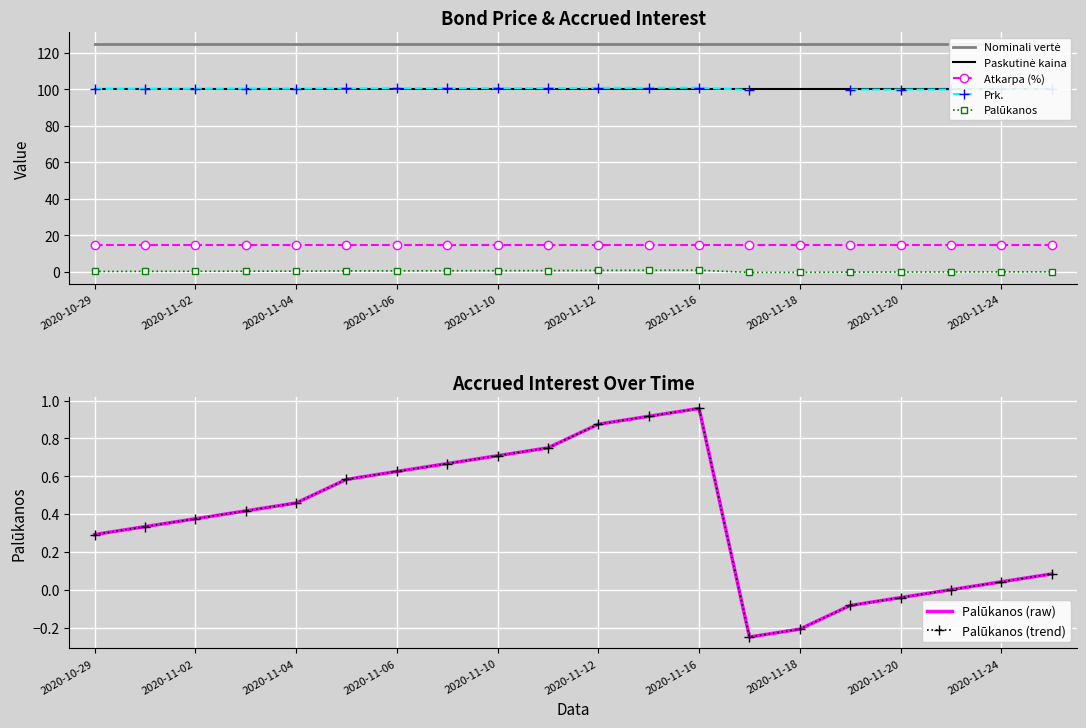

What is the maximum value for Nominali vertė?

125.0